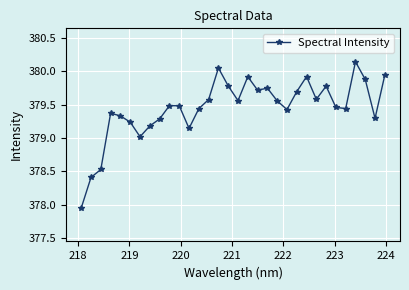

What is the difference between the second highest and minimum values?

2.1